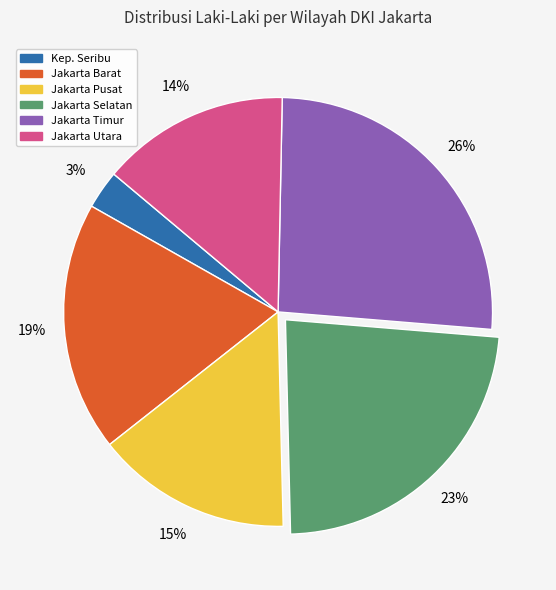

How many slices are in this pie chart?

6